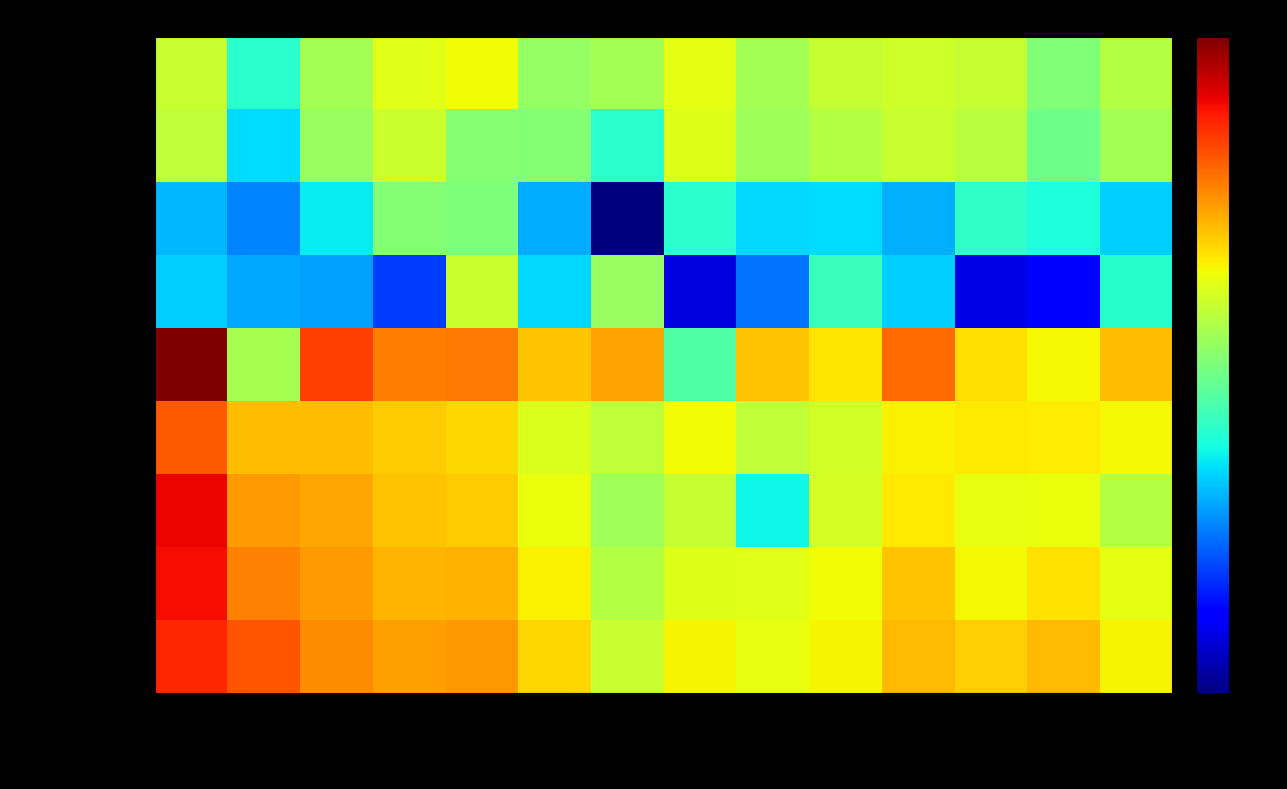

At which category is the sum across all series the highest?

大分市